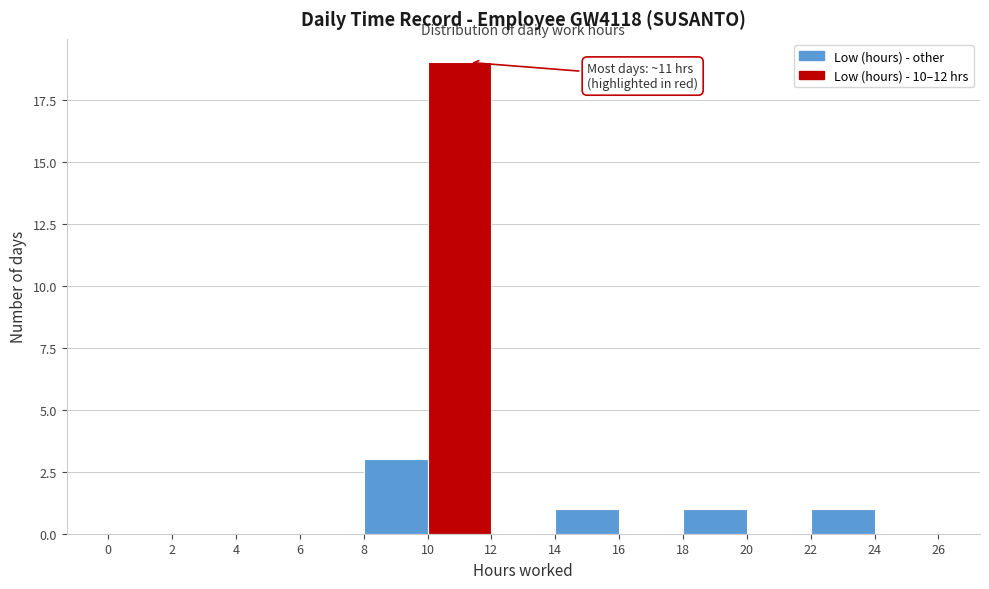

Over which range of the x-axis is the bar tallest?

10 to 12